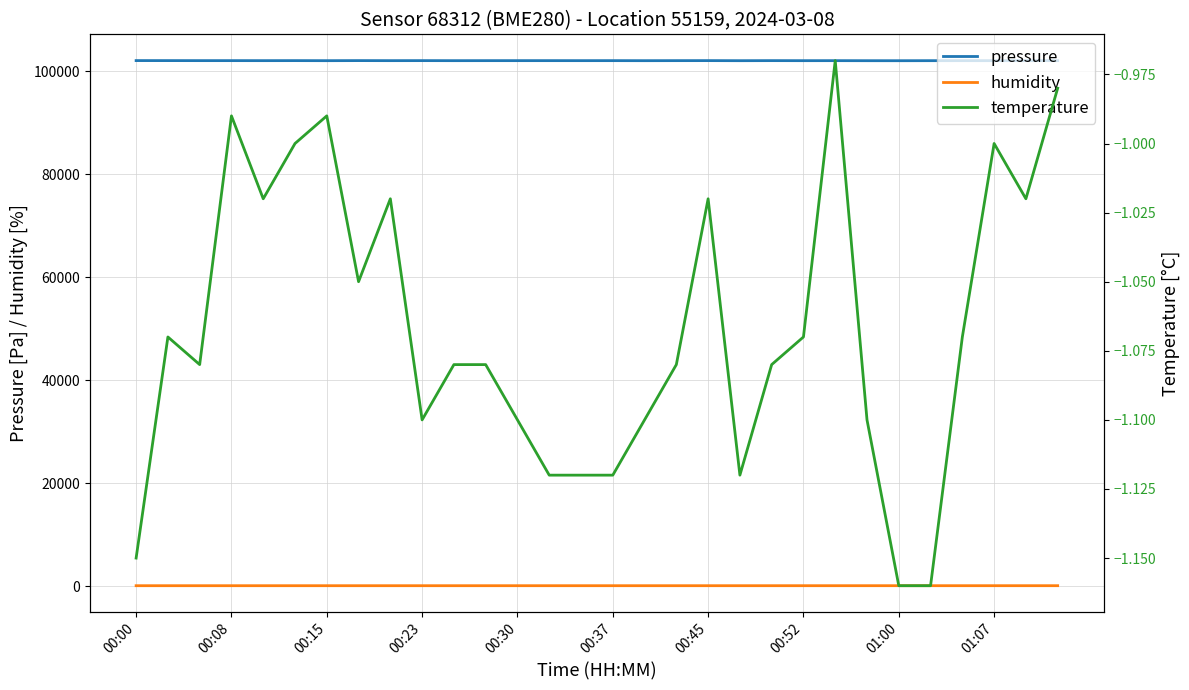

Reading right to left, what are all the values shown in this chart?

pressure: 102076.1	102080.2	102072.6	102076.4	102071.6	102063.0	102066.0	102075.4	102071.3	102079.8	102067.6	102081.8	102077.2	102069.4	102077.8	102075.2	102077.8	102077.1	102075.5	102072.1	102081.3	102075.1	102085.0	102070.1	102081.2	102075.1	102079.5	102079.8	102084.1	102087.8
humidity: 66.3	66.5	66.1	66.4	66.6	66.6	66.1	65.6	65.6	65.4	65.2	65.0	65.1	64.8	65.2	64.8	64.9	65.0	64.5	64.4	64.8	64.4	64.2	64.3	64.2	64.5	64.0	64.5	64.3	64.5
temperature: -1.0	-1.0	-1.0	-1.1	-1.2	-1.2	-1.1	-1.0	-1.1	-1.1	-1.1	-1.0	-1.1	-1.1	-1.1	-1.1	-1.1	-1.1	-1.1	-1.1	-1.1	-1.0	-1.1	-1.0	-1.0	-1.0	-1.0	-1.1	-1.1	-1.1